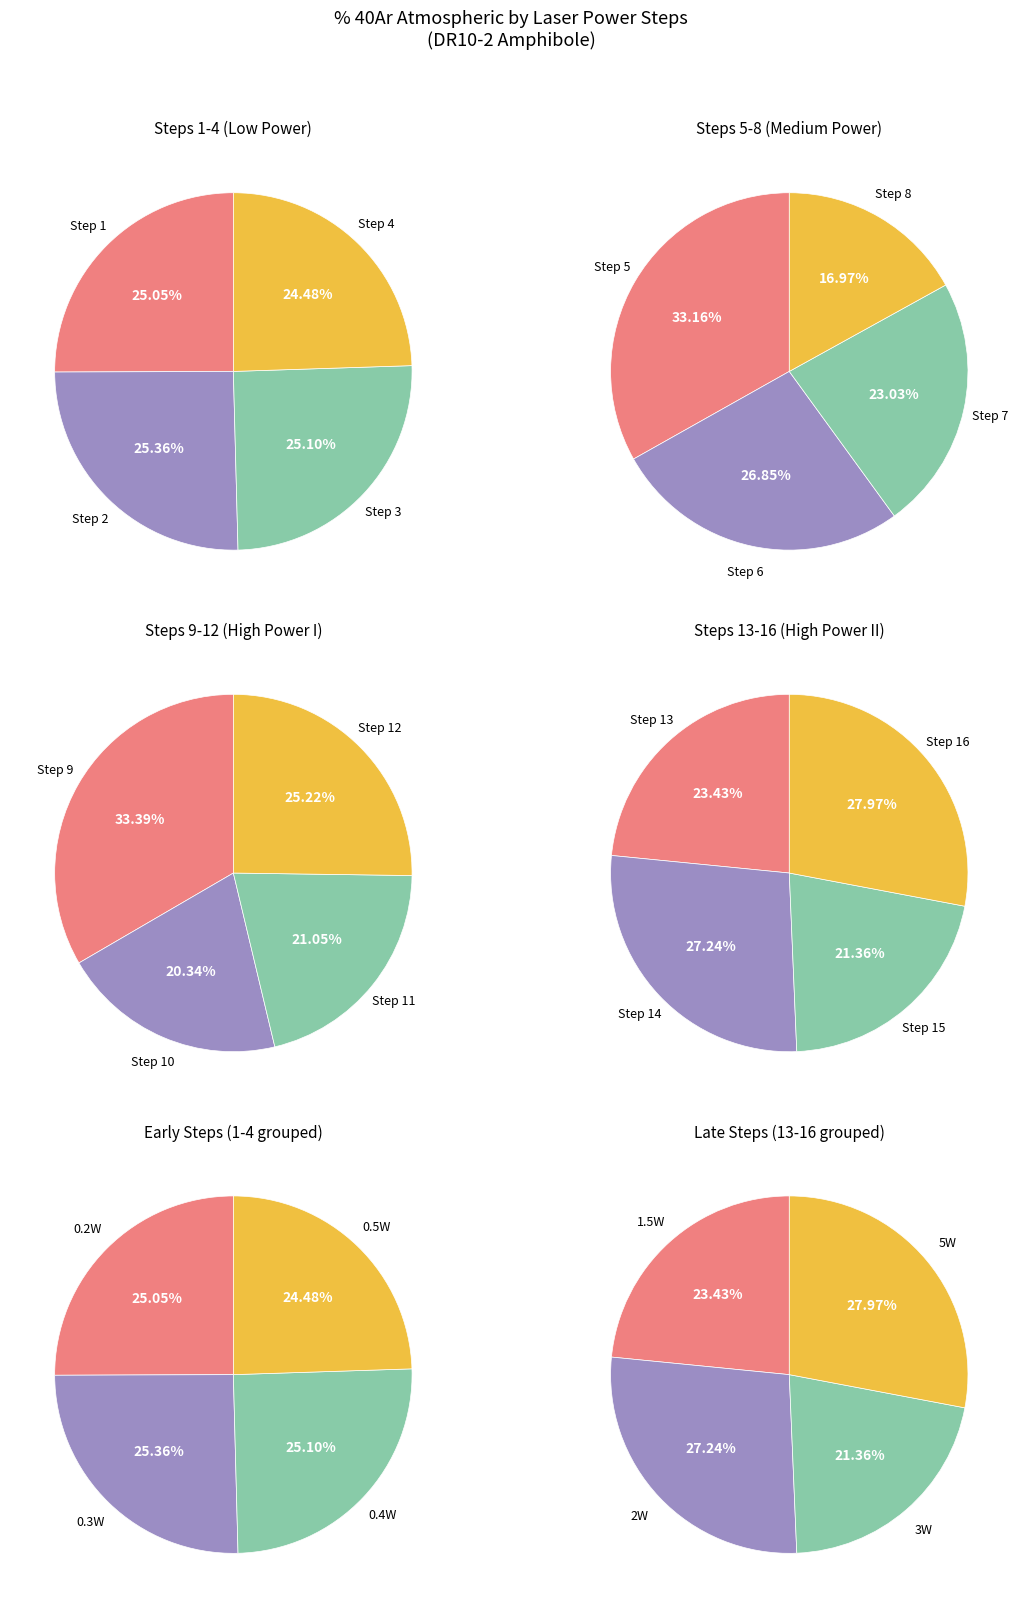

True or false: Step 7 accounts for 14% of the total.

False